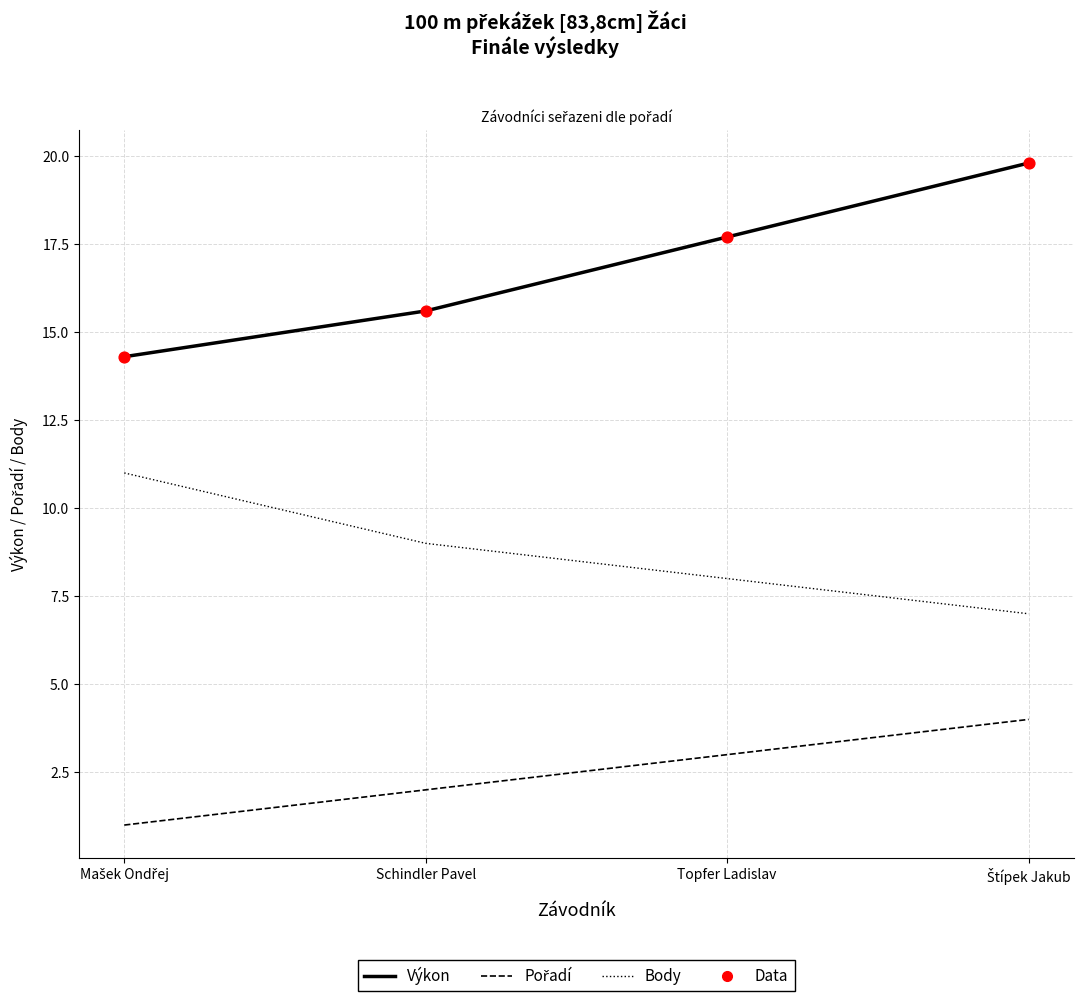

What is the total value across all series at Schindler Pavel?

26.6